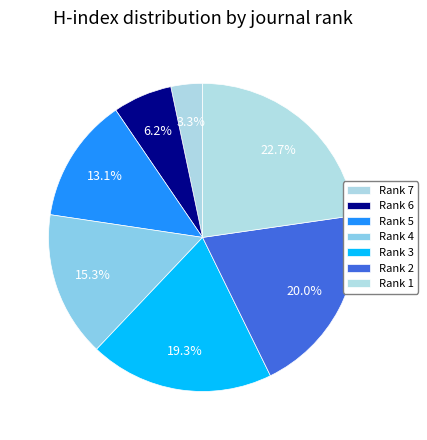

What percentage is NOT represented by Rank 7?

96.7%